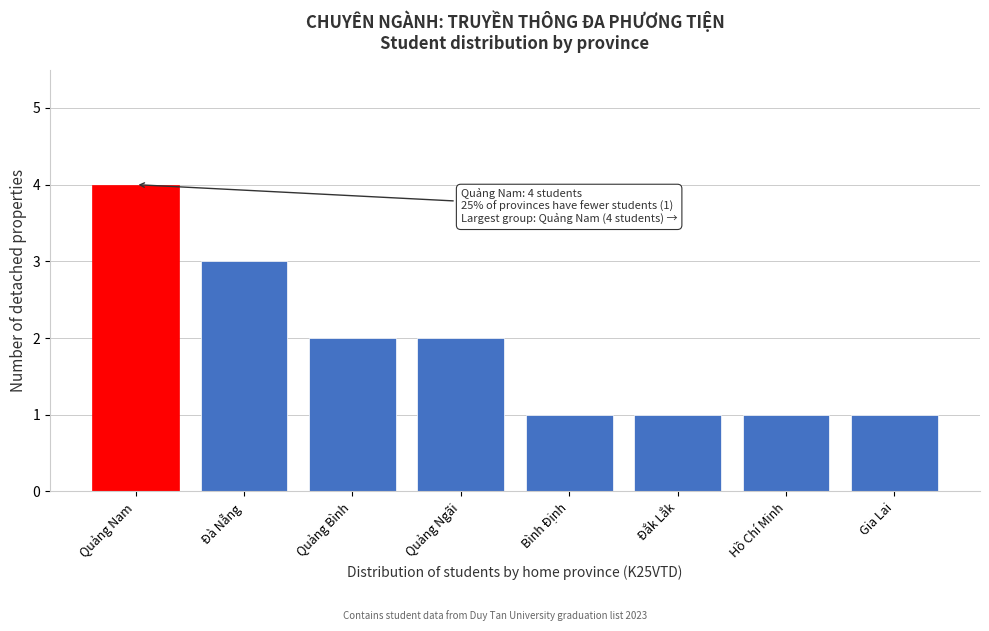

Reading right to left, what are all the values shown in this chart?

1	1	1	1	2	2	3	4